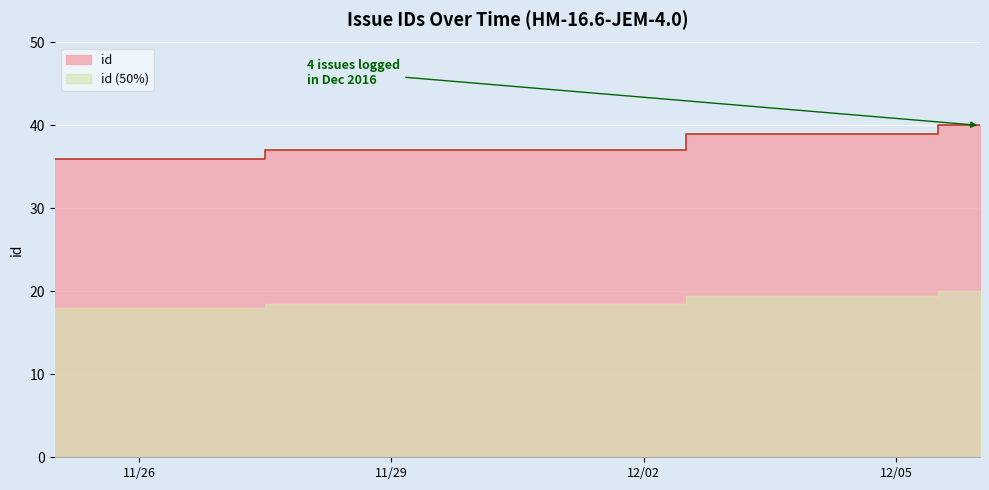

What is the maximum value shown in the chart?

40